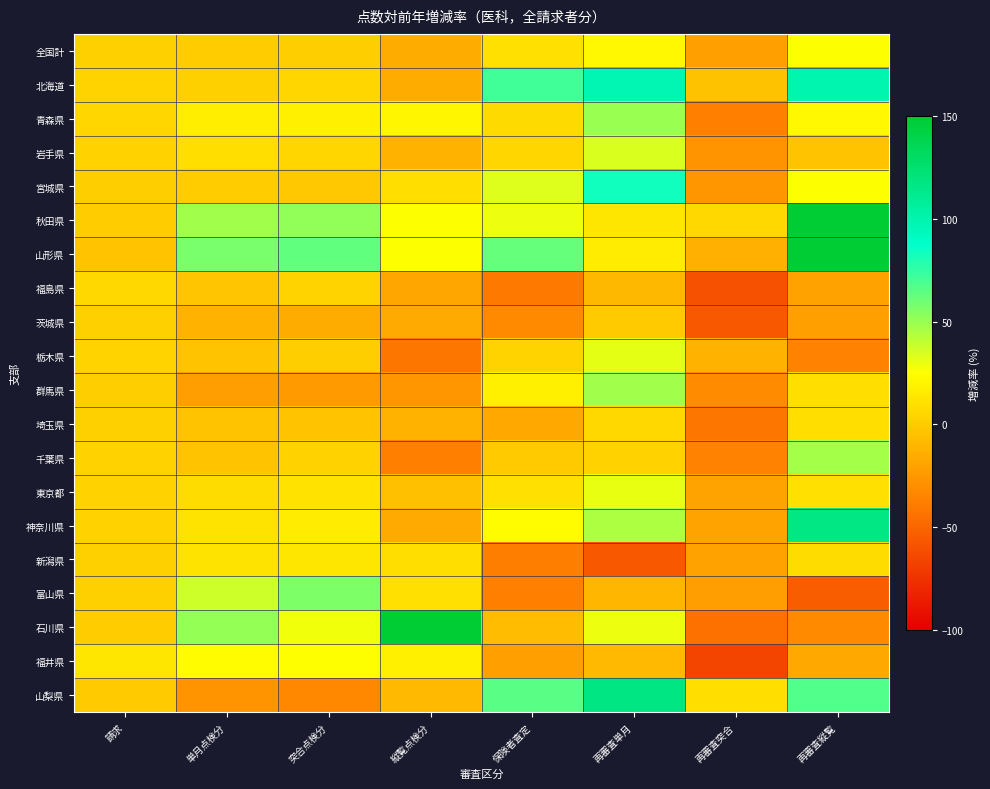

Reading left to right, what are all the values shown in this chart?

全国計: 請求=2.2	単月点検分=0.2	突合点検分=1.3	縦覧点検分=-15.2	保険者査定=9.7	再審査単月=21.9	再審査突合=-21.6	再審査縦覧=25.9
北海道: 請求=4.4	単月点検分=2.2	突合点検分=4.7	縦覧点検分=-15.9	保険者査定=71.7	再審査単月=97.7	再審査突合=-4.8	再審査縦覧=99.0
青森県: 請求=5.2	単月点検分=17.1	突合点検分=17.7	縦覧点検分=20.9	保険者査定=7.3	再審査単月=50.4	再審査突合=-37.4	再審査縦覧=21.7
岩手県: 請求=3.4	単月点検分=9.3	突合点検分=5.2	縦覧点検分=-11.3	保険者査定=4.8	再審査単月=34.4	再審査突合=-27.4	再審査縦覧=-4.1
宮城県: 請求=1.5	単月点検分=-0.2	突合点検分=-2.3	縦覧点検分=8.4	保険者査定=33.0	再審査単月=83.1	再審査突合=-26.2	再審査縦覧=25.3
秋田県: 請求=0.1	単月点検分=48.3	突合点検分=52.2	縦覧点検分=25.0	保険者査定=29.5	再審査単月=13.0	再審査突合=6.3	再審査縦覧=166.2
山形県: 請求=-3.7	単月点検分=57.7	突合点検分=63.1	縦覧点検分=26.0	保険者査定=62.2	再審査単月=15.8	再審査突合=-13.9	再審査縦覧=246.9
福島県: 請求=6.2	単月点検分=-2.4	突合点検分=3.6	縦覧点検分=-18.1	保険者査定=-39.6	再審査単月=-9.3	再審査突合=-59.5	再審査縦覧=-20.2
茨城県: 請求=2.1	単月点検分=-12.6	突合点検分=-15.4	縦覧点検分=-16.9	保険者査定=-31.7	再審査単月=-0.8	再審査突合=-56.1	再審査縦覧=-21.4
栃木県: 請求=3.7	単月点検分=-3.6	突合点検分=0.9	縦覧点検分=-41.8	保険者査定=4.3	再審査単月=31.8	再審査突合=-12.8	再審査縦覧=-34.7
群馬県: 請求=1.2	単月点検分=-22.6	突合点検分=-24.6	縦覧点検分=-26.1	保険者査定=17.3	再審査単月=48.1	再審査突合=-31.2	再審査縦覧=9.3
埼玉県: 請求=1.9	単月点検分=-3.8	突合点検分=-3.3	縦覧点検分=-12.2	保険者査定=-17.8	再審査単月=5.9	再審査突合=-41.5	再審査縦覧=8.8
千葉県: 請求=3.5	単月点検分=-4.0	突合点検分=3.2	縦覧点検分=-37.2	保険者査定=-0.7	再審査単月=3.3	再審査突合=-35.7	再審査縦覧=47.3
東京都: 請求=3.0	単月点検分=7.9	突合点検分=10.8	縦覧点検分=-6.2	保険者査定=10.1	再審査単月=30.0	再審査突合=-19.6	再審査縦覧=9.4
神奈川県: 請求=3.3	単月点検分=12.0	突合点検分=16.1	縦覧点検分=-16.8	保険者査定=23.8	再審査単月=44.7	再審査突合=-19.0	再審査縦覧=115.9
新潟県: 請求=1.8	単月点検分=11.8	突合点検分=13.1	縦覧点検分=8.7	保険者査定=-37.9	再審査単月=-56.9	再審査突合=-20.1	再審査縦覧=7.8
富山県: 請求=1.9	単月点検分=36.9	突合点検分=56.5	縦覧点検分=10.1	保険者査定=-37.2	再審査単月=-10.9	再審査突合=-21.9	再審査縦覧=-53.7
石川県: 請求=-0.0	単月点検分=51.3	突合点検分=28.4	縦覧点検分=293.3	保険者査定=-7.4	再審査単月=29.7	再審査突合=-43.7	再審査縦覧=-32.1
福井県: 請求=12.3	単月点検分=23.8	突合点検分=24.1	縦覧点検分=17.7	保険者査定=-21.2	再審査単月=-8.9	再審査突合=-66.3	再審査縦覧=-17.4
山梨県: 請求=-0.5	単月点検分=-27.3	突合点検分=-33.1	縦覧点検分=-9.1	保険者査定=65.4	再審査単月=117.7	再審査突合=9.3	再審査縦覧=67.3